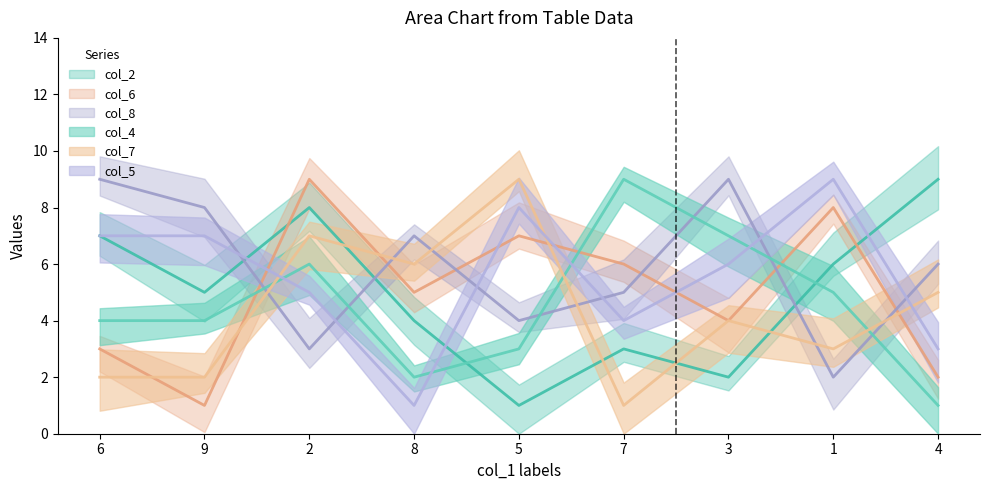

What position from the left is 9?

2